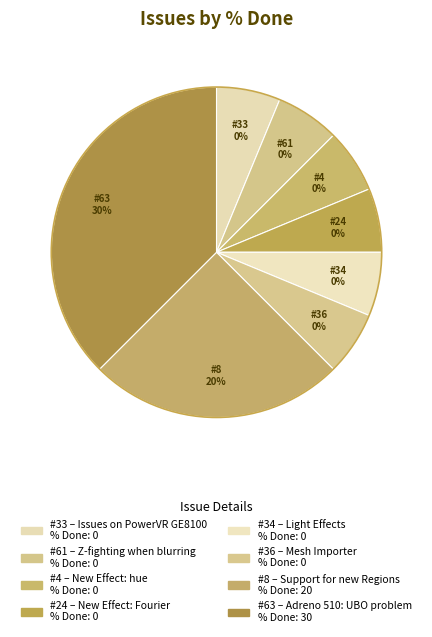

Rank the categories by value from lowest to highest.

33, 61, 4, 24, 34, 36, 8, 63